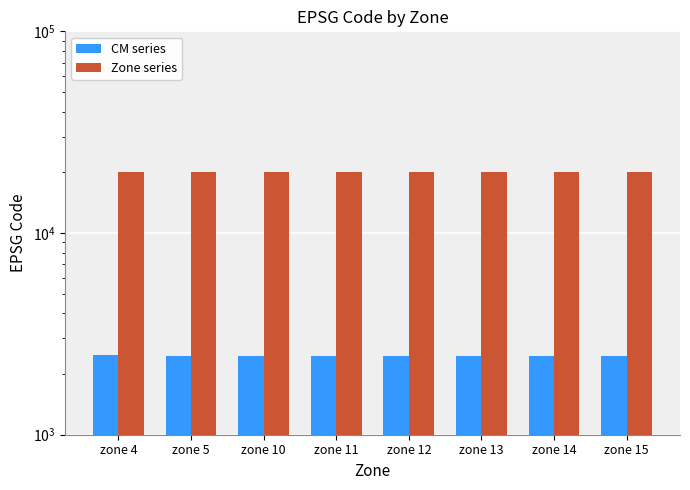

How many bars are there in each group?

2